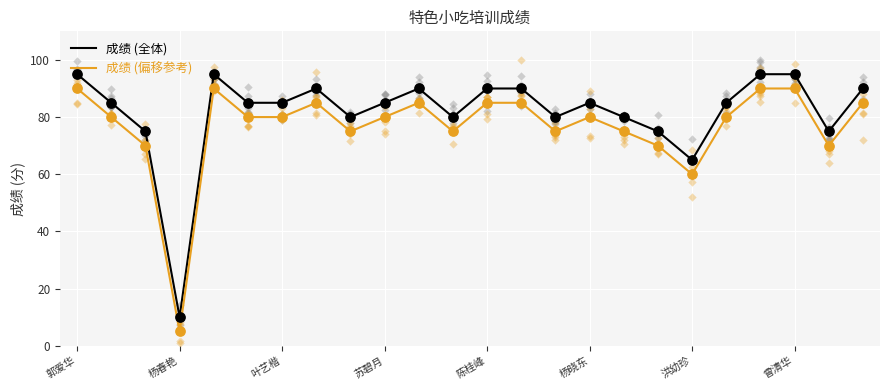

Is the value of 成绩 (偏移参考) at 洪幼珍 greater than the value of 成绩 (全体) at 陈桂峰?

No